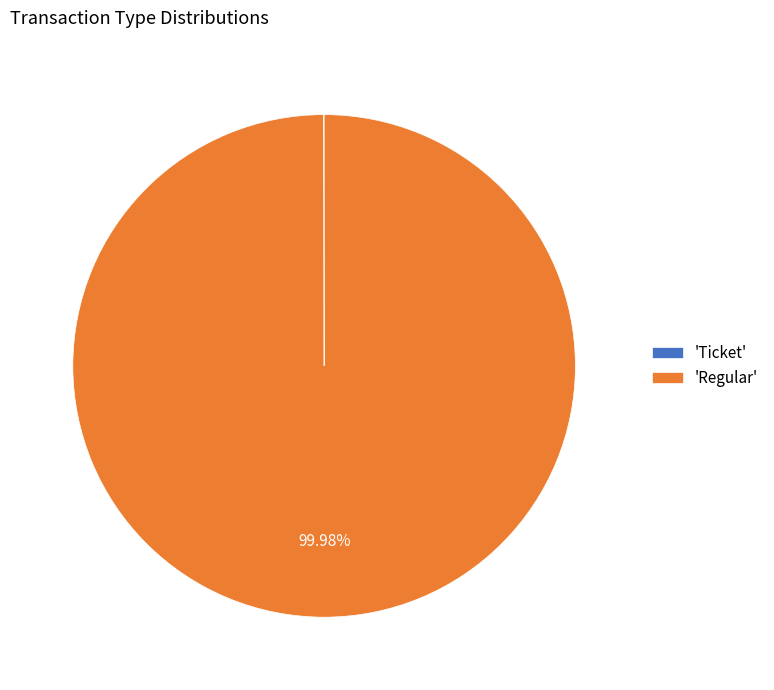

Which category has the biggest portion of the pie?

'Regular'